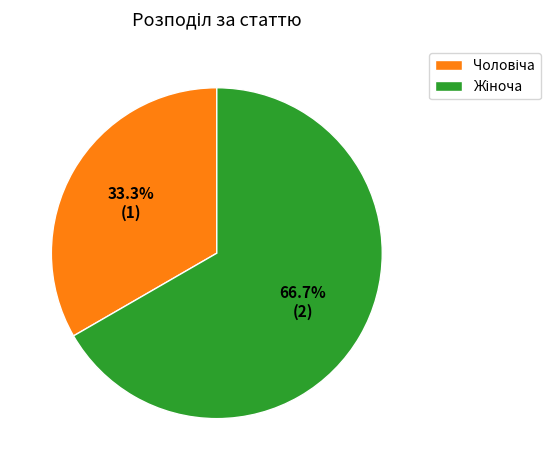

Which slice is the largest?

Жіноча